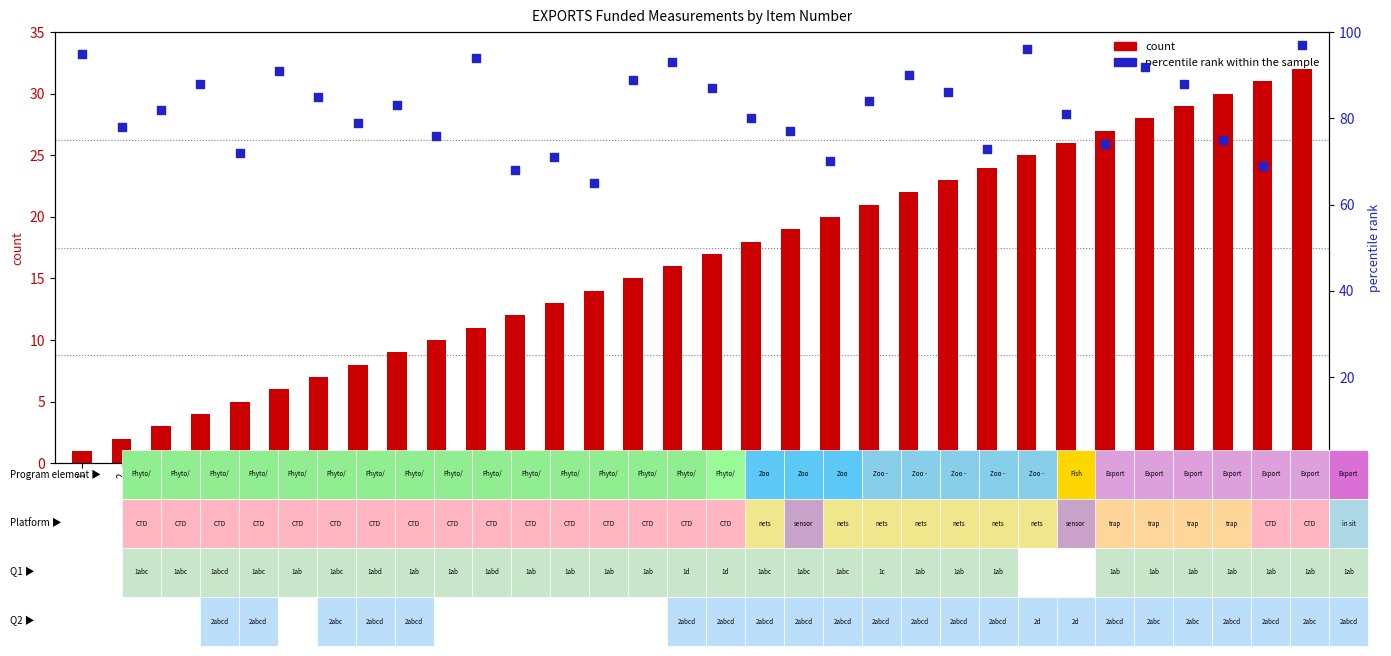

What are all the series names shown in the legend?

count, percentile rank within the sample